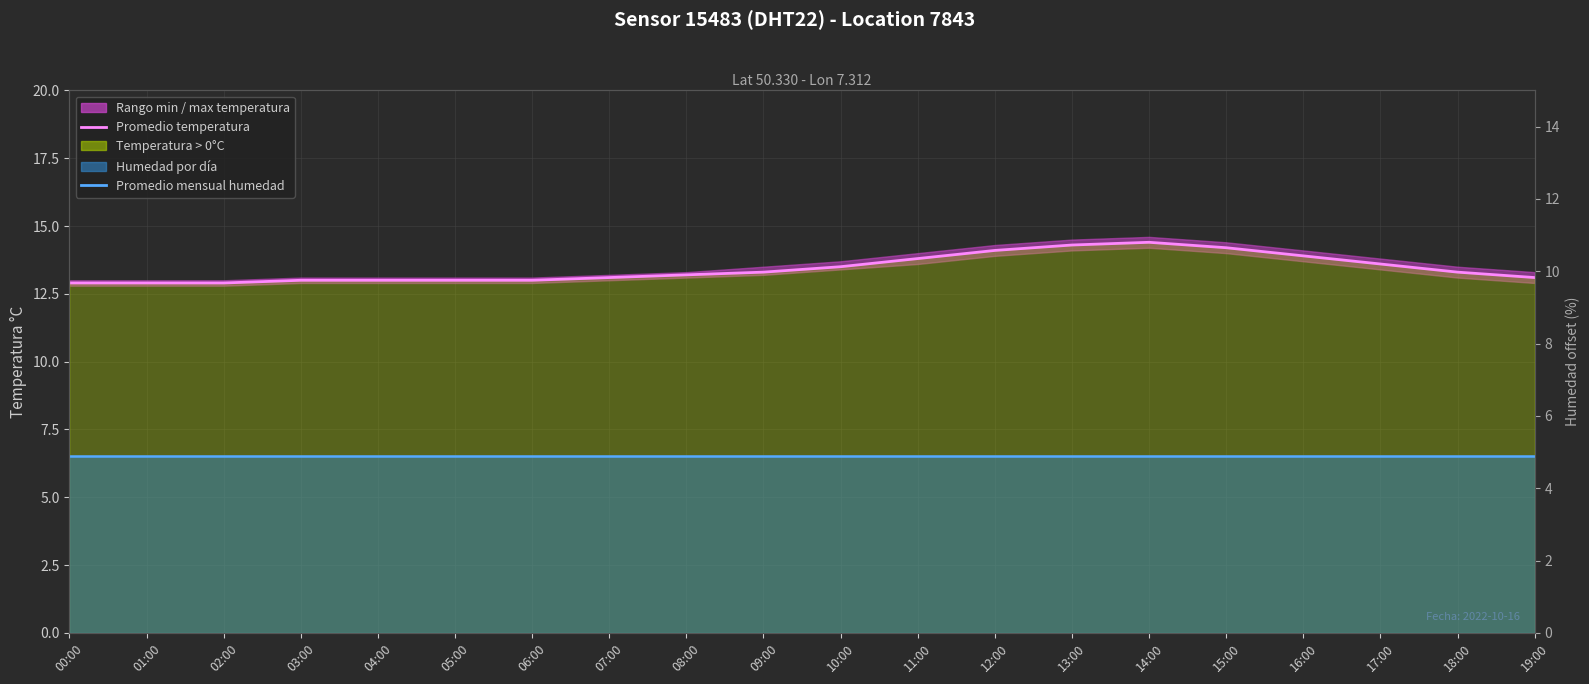

The value of Promedio temperatura at 08:00 is 13.2. True or false?

True